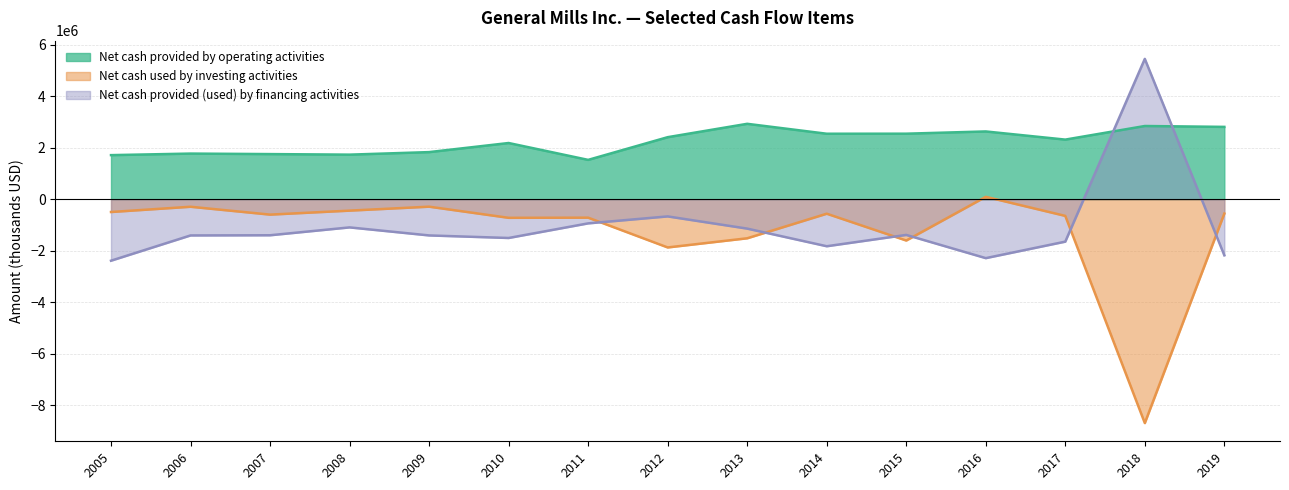

How many values in the Net cash used by investing activities series are below -597100?

7